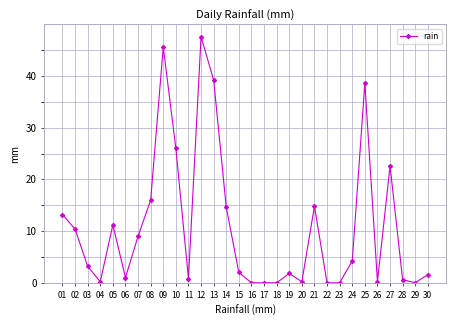

Where is the first local minimum?

04